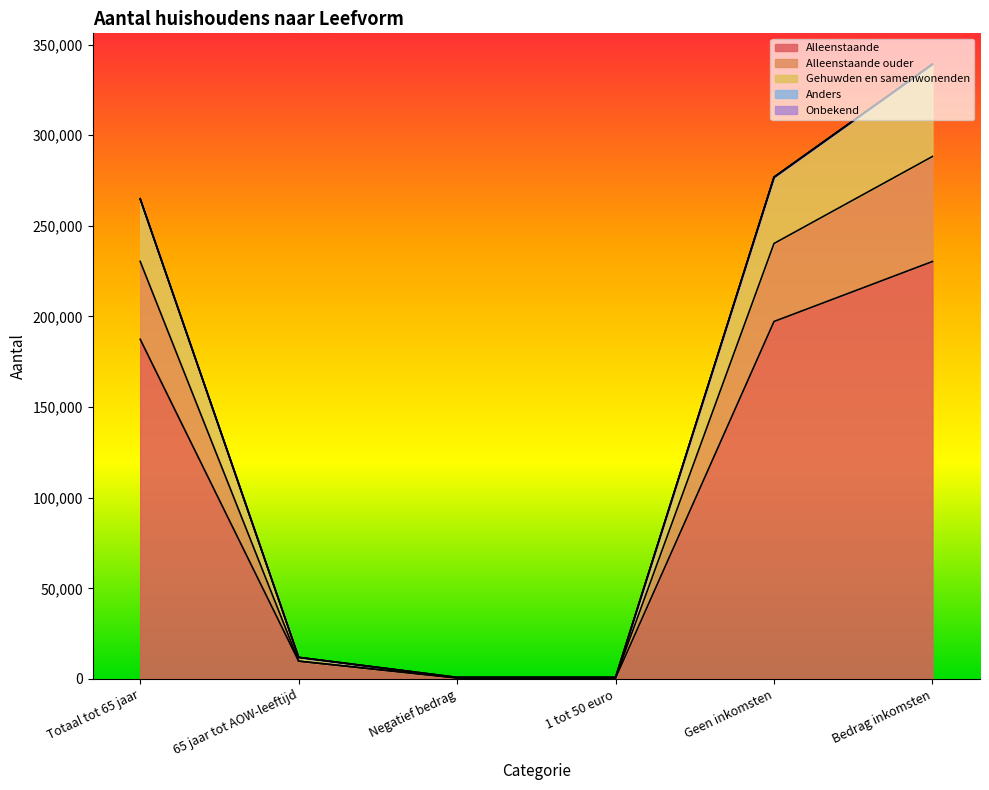

Is it true that Alleenstaande equals 282495 at Totaal tot 65 jaar?

False